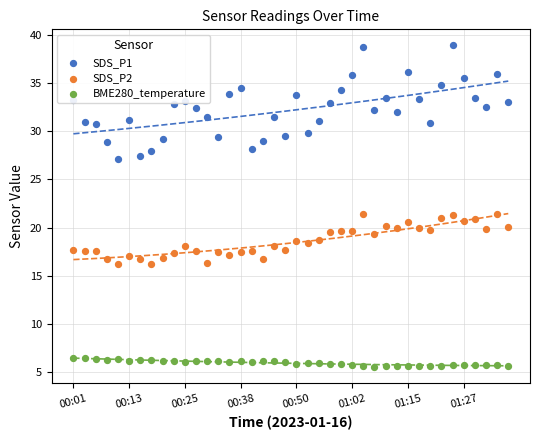

Which series has the largest total across all categories?

SDS_P1